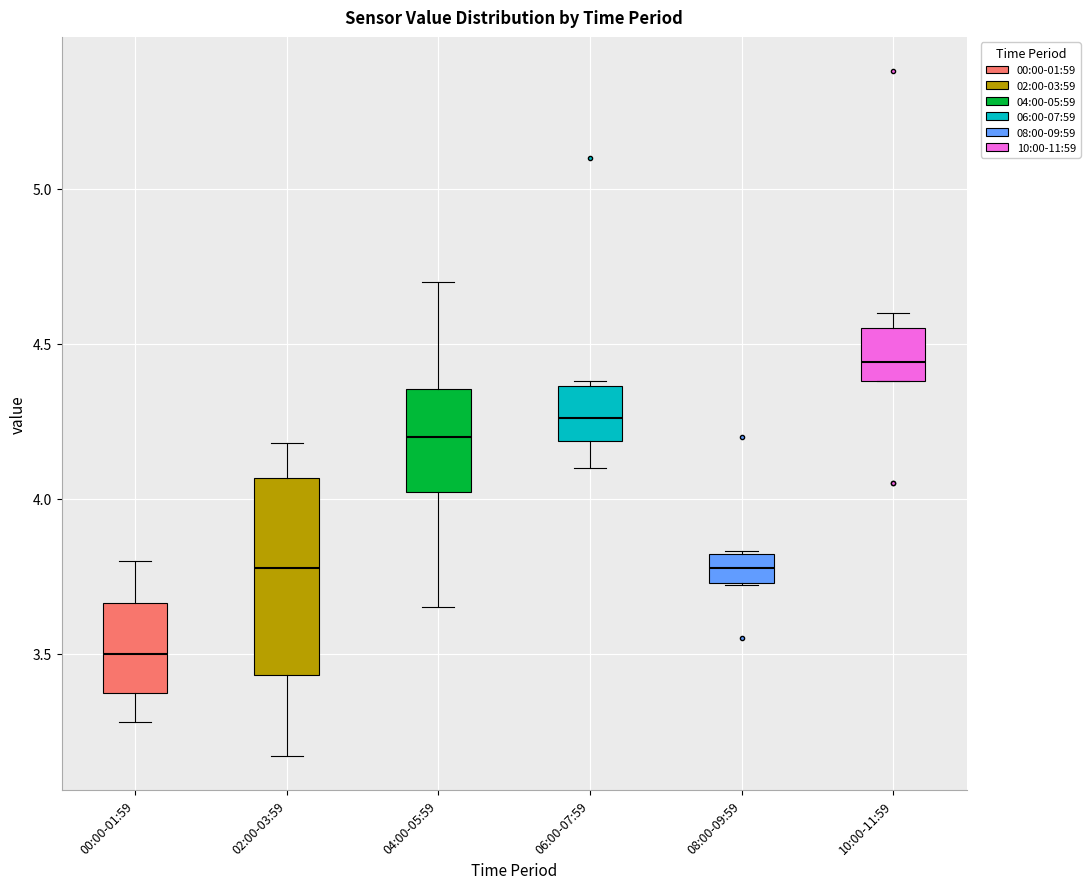

Reading left to right, read every box against the y-axis: the position of its median line, the range the box covers, and the ends of its whiskers. The values are not printed on the chart, so give them approximately, as read against the axis.

00:00-01:59: median 3.50, box 3.35 to 3.65, whiskers 3.30 to 3.80
02:00-03:59: median 3.80, box 3.45 to 4.05, whiskers 3.15 to 4.20
04:00-05:59: median 4.20, box 4.00 to 4.35, whiskers 3.65 to 4.70
06:00-07:59: median 4.25, box 4.20 to 4.35, whiskers 4.10 to 4.40
08:00-09:59: median 3.80 (inside the box), box 3.75 to 3.80, whiskers 3.70 to 3.85
10:00-11:59: median 4.45, box 4.40 to 4.55, whiskers 4.40 to 4.60